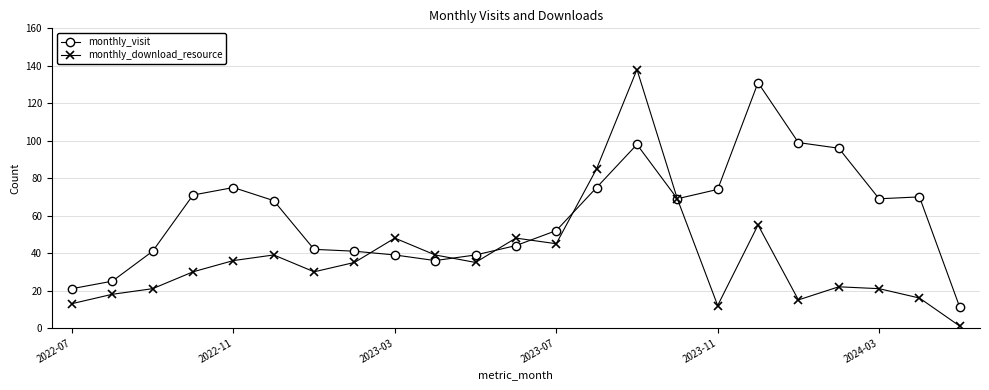

What are all the series names shown in the legend?

monthly_visit, monthly_download_resource